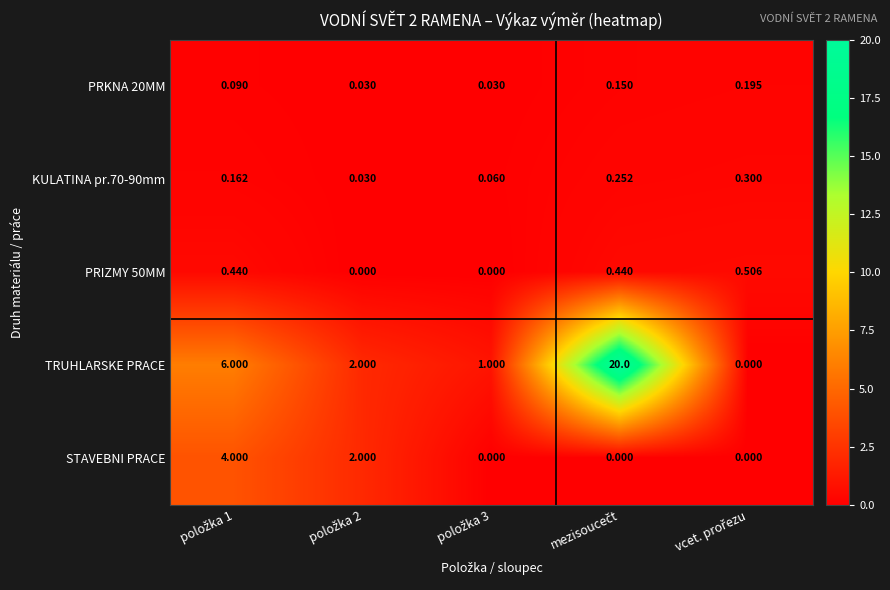

Which series has the largest range (max minus min)?

TRUHLARSKE PRACE